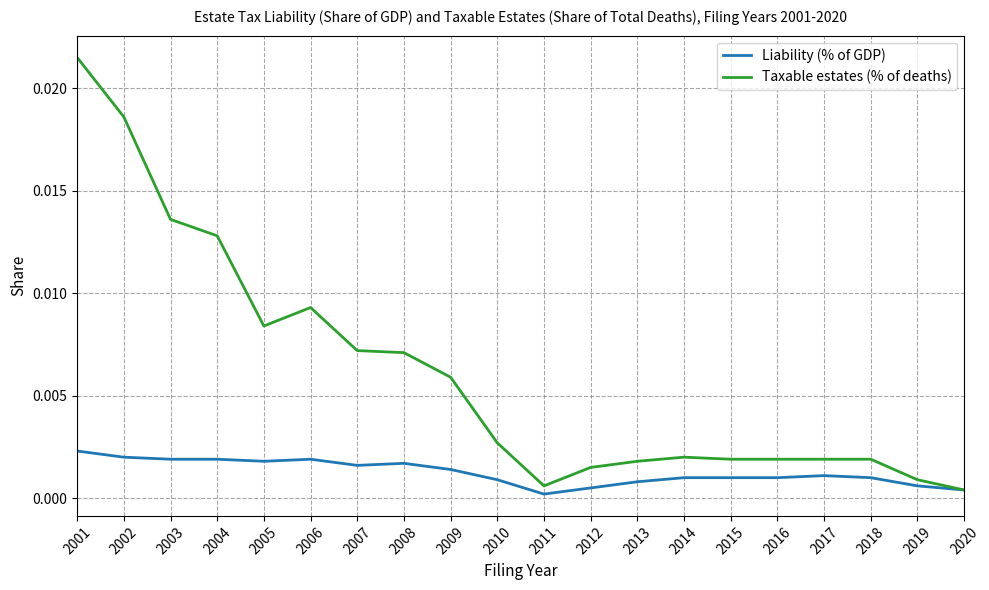

List the series in order of their peak value, lowest first.

Liability (% of GDP), Taxable estates (% of deaths)